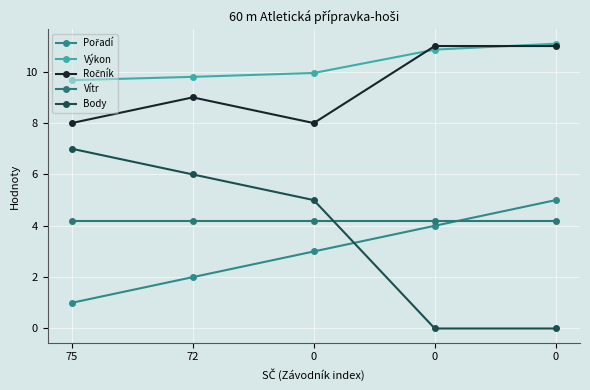

How many lines are shown in the chart?

5